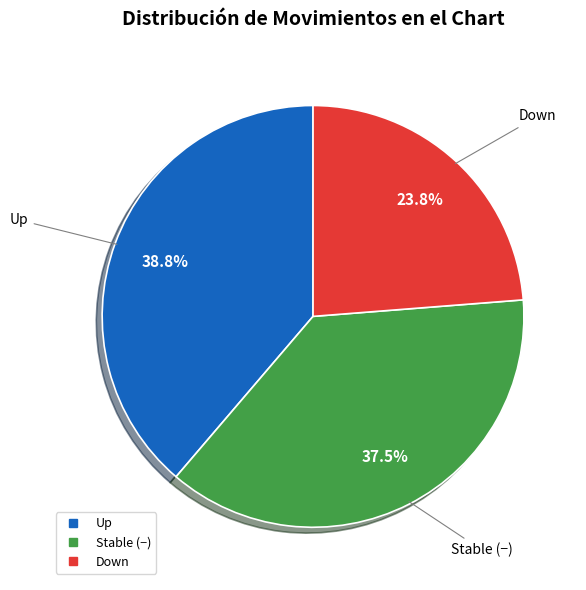

Is there any slice that represents more than half of the pie?

No